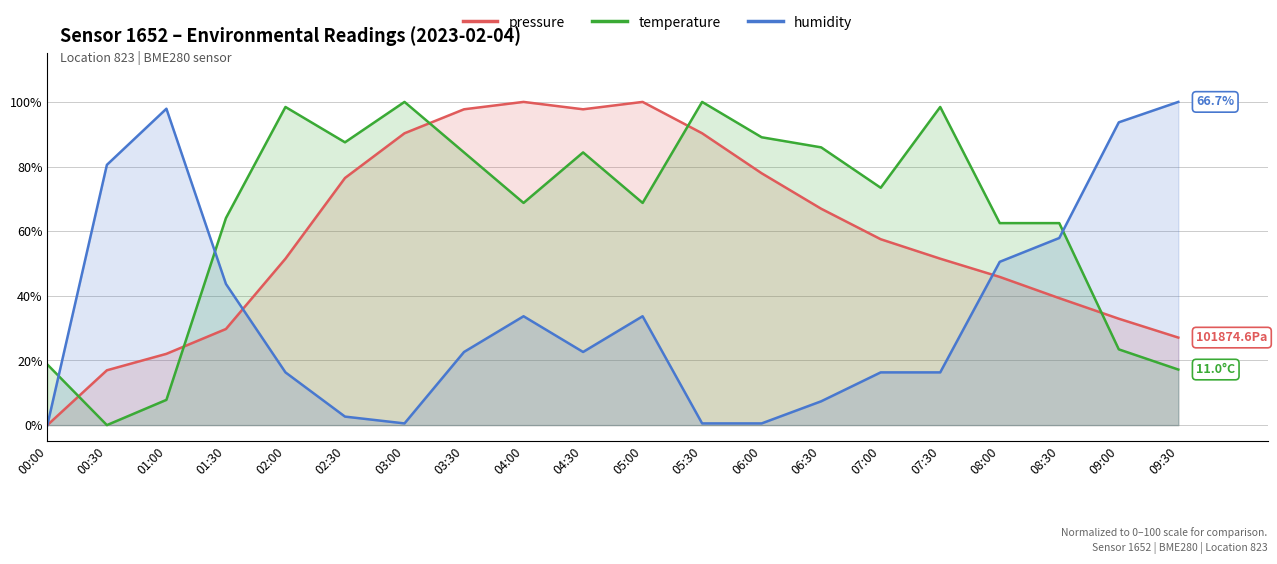

How many data points in pressure are less than 57?

10